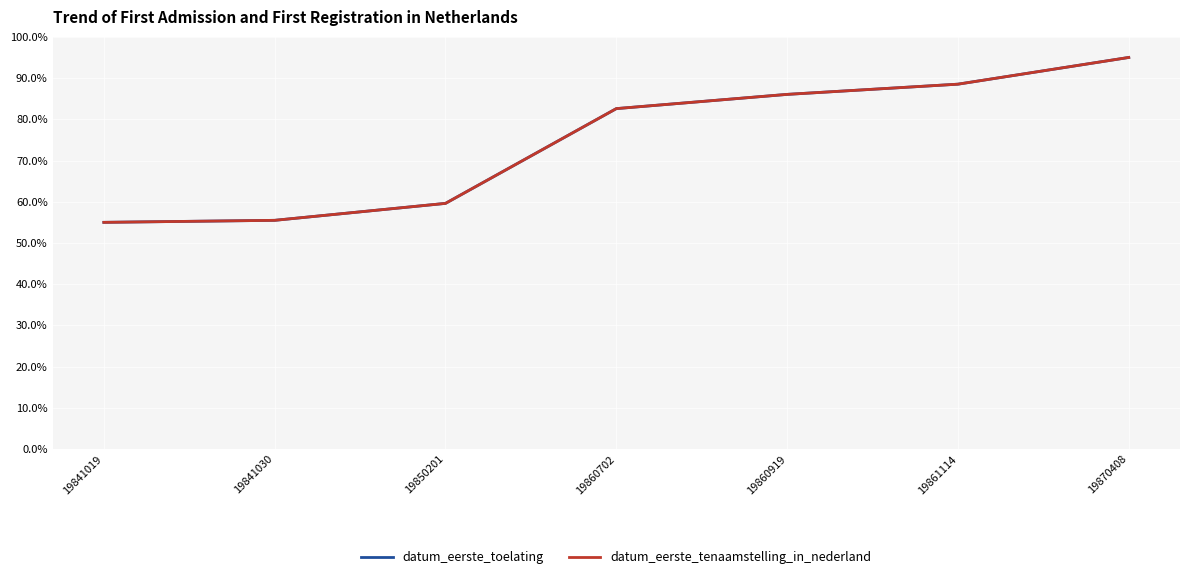

Reading right to left, extract all data points from this chart.

datum_eerste_toelating: 95.0	88.5	86.0	82.6	59.6	55.5	55.0
datum_eerste_tenaamstelling_in_nederland: 95.0	88.5	86.0	82.6	59.6	55.5	55.0